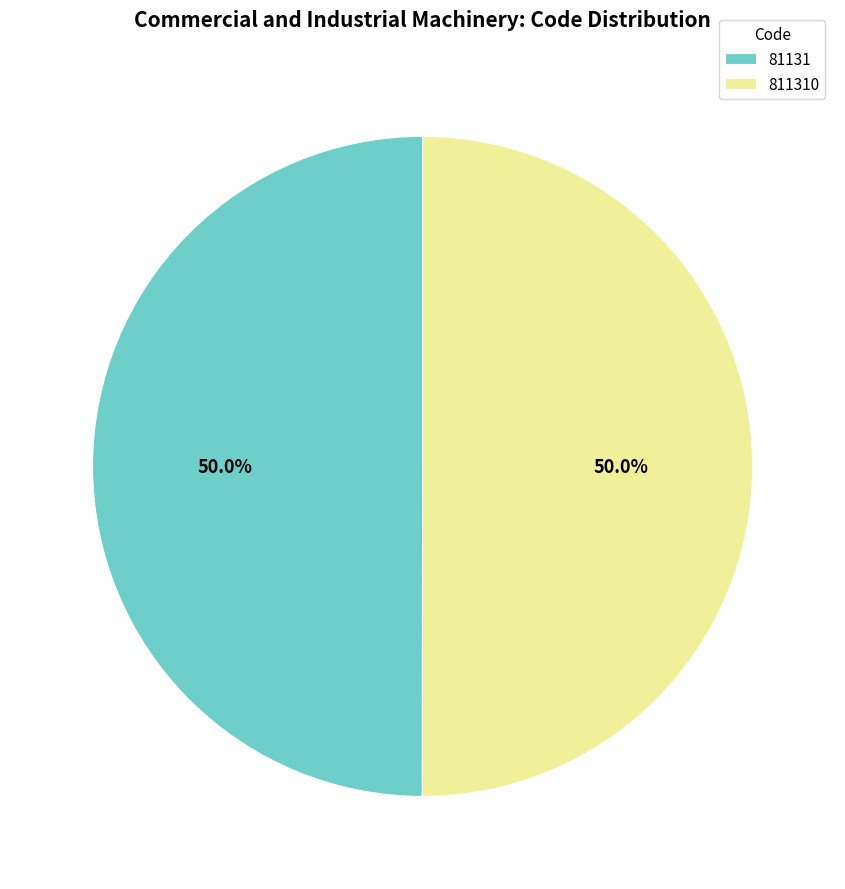

Combined, what portion of the pie is 81131 and 811310?

100.0%